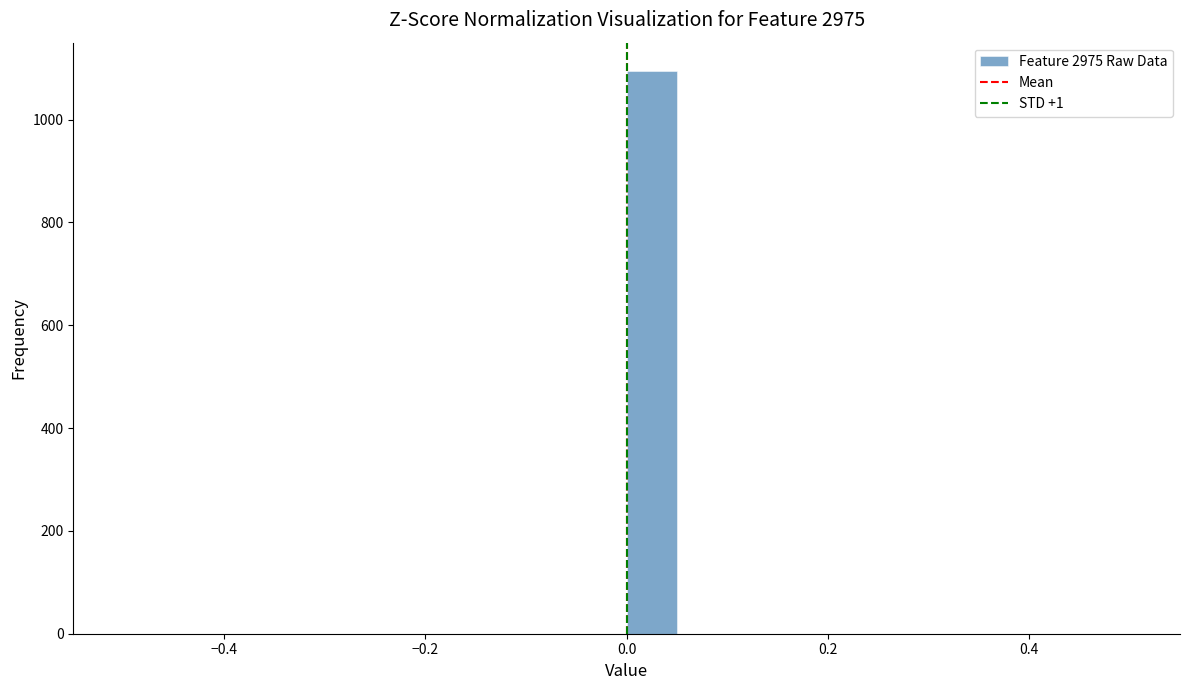

Read against the x-axis, roughly where is the centre of the tallest bar?

0.02